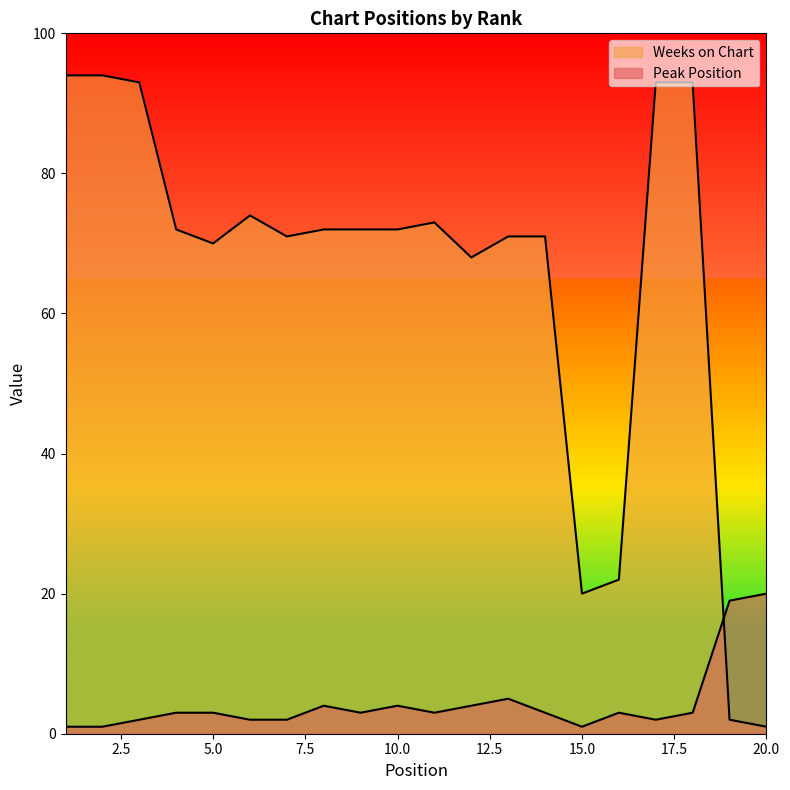

Reading left to right, list all the values displayed in this chart.

Peak Position: 1	1	2	3	3	2	2	4	3	4	3	4	5	3	1	3	2	3	19	20
Weeks on Chart: 94	94	93	72	70	74	71	72	72	72	73	68	71	71	20	22	93	93	2	1